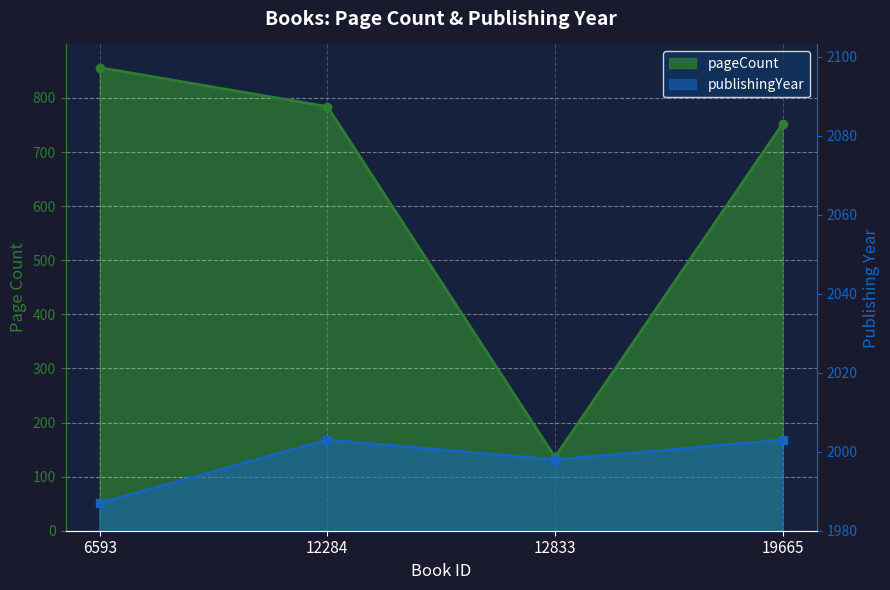

What are all the series names shown in the legend?

pageCount, publishingYear